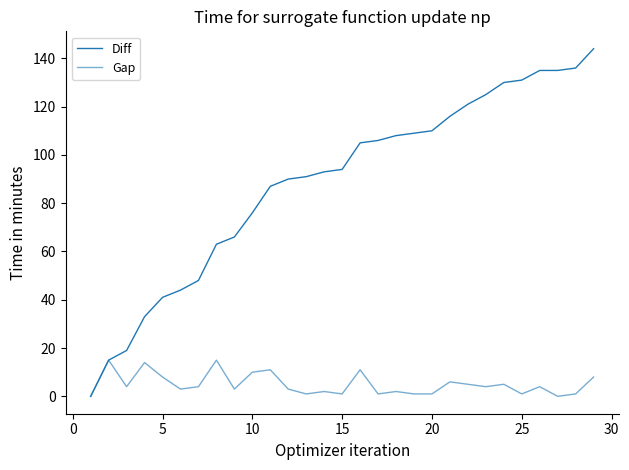

How many interior local valleys does the Gap series have?

9